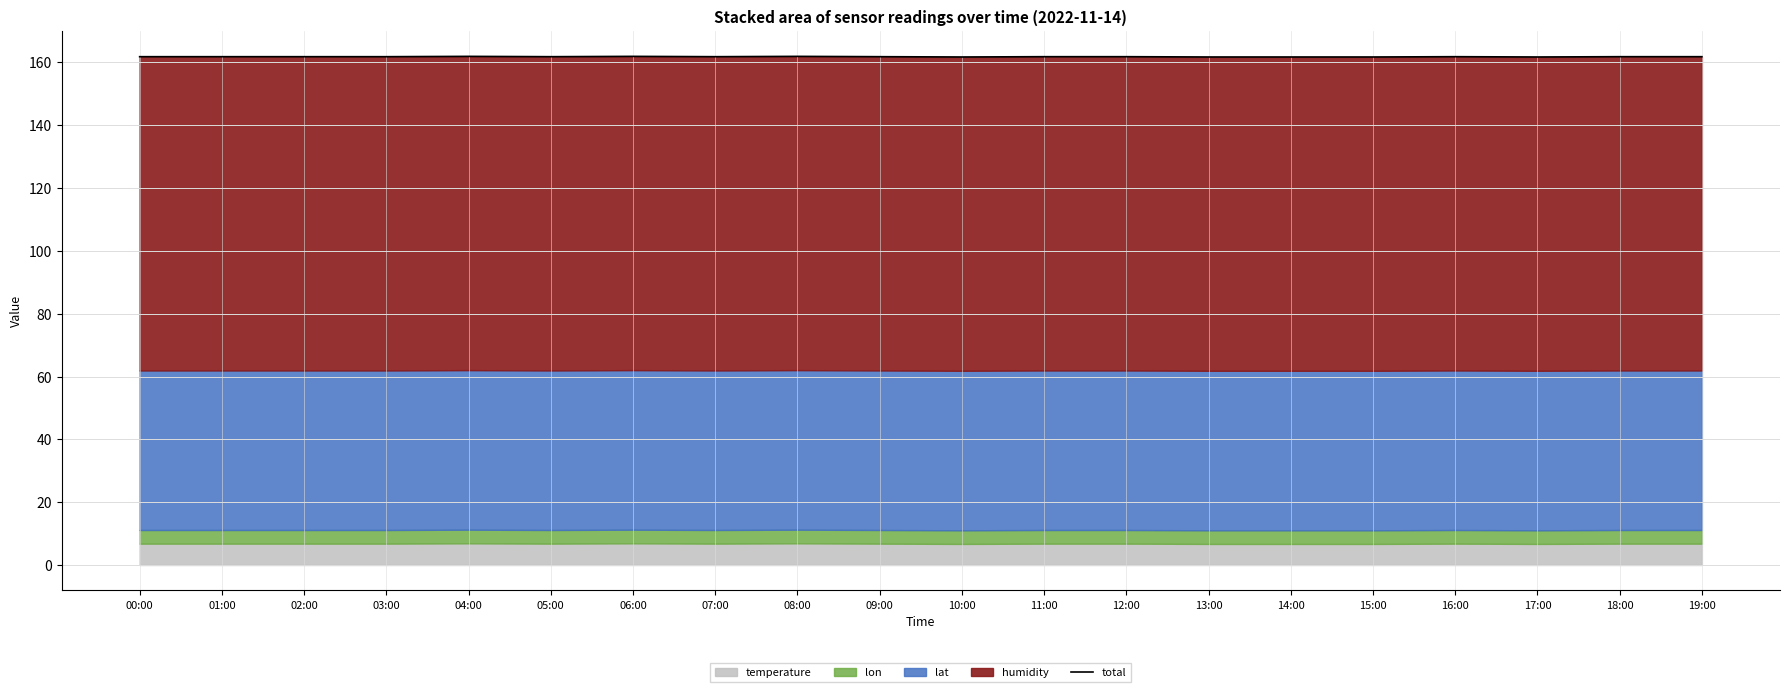

Reading left to right, transcribe all the data shown in this chart.

161.8	161.8	161.8	161.8	161.9	161.8	161.9	161.8	161.9	161.8	161.7	161.8	161.8	161.7	161.7	161.7	161.8	161.7	161.8	161.8